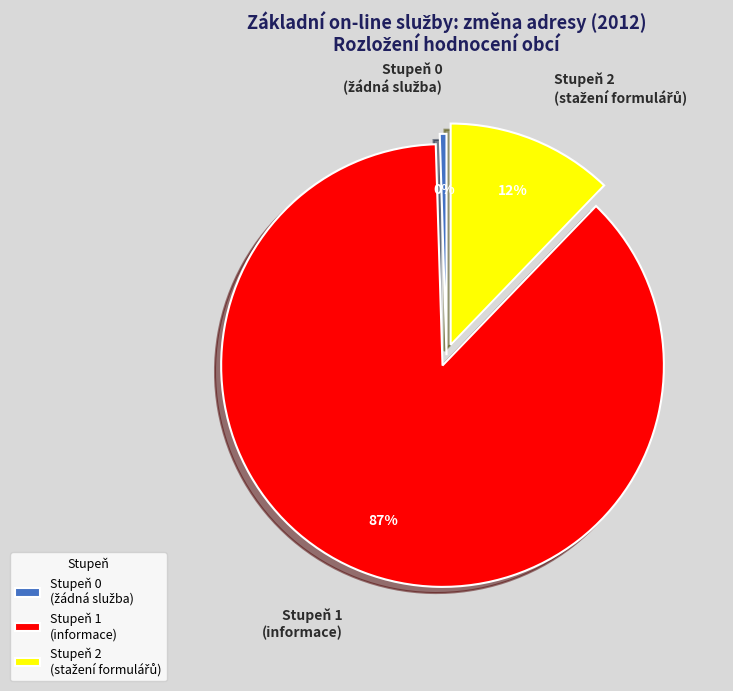

What is the largest slice in the pie chart?

Stupeň 1 (informace)